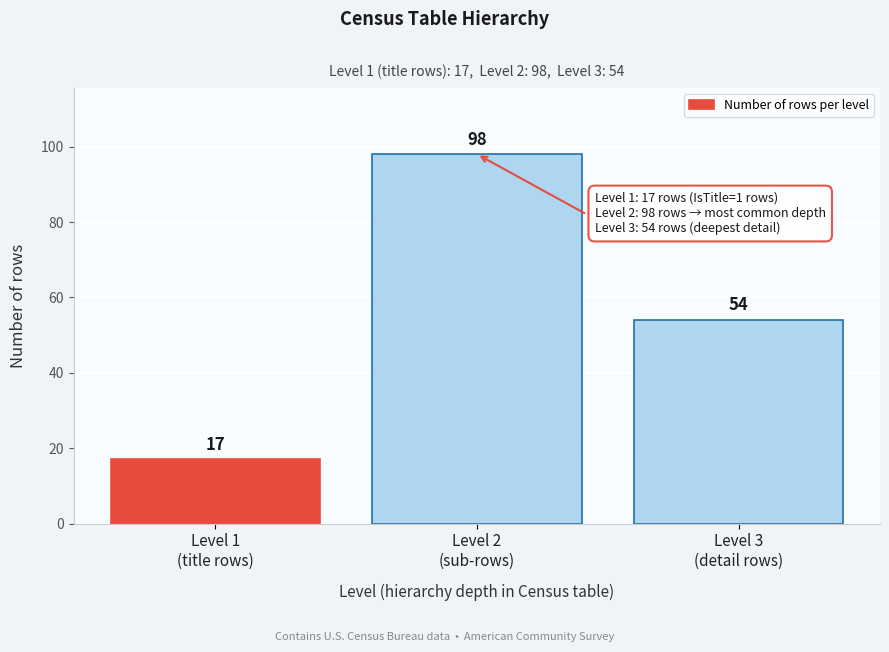

Reading left to right, what are all the values shown in this chart?

17	98	54